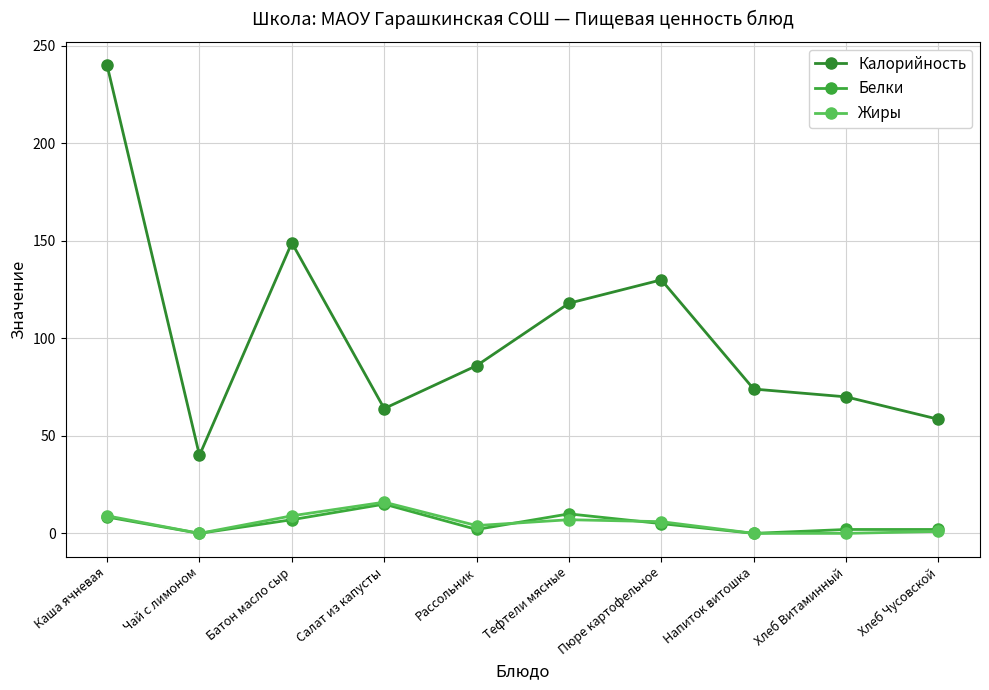

What is the difference between the Жиры values at Напиток витошка and Салат из капусты?

16.0